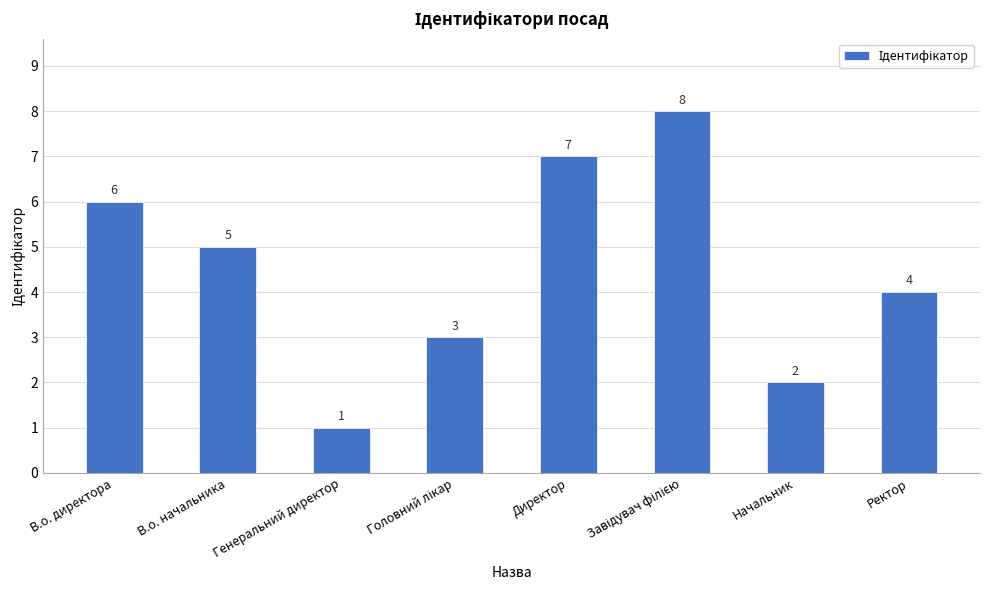

Is it true that the value at Начальник is 3?

False